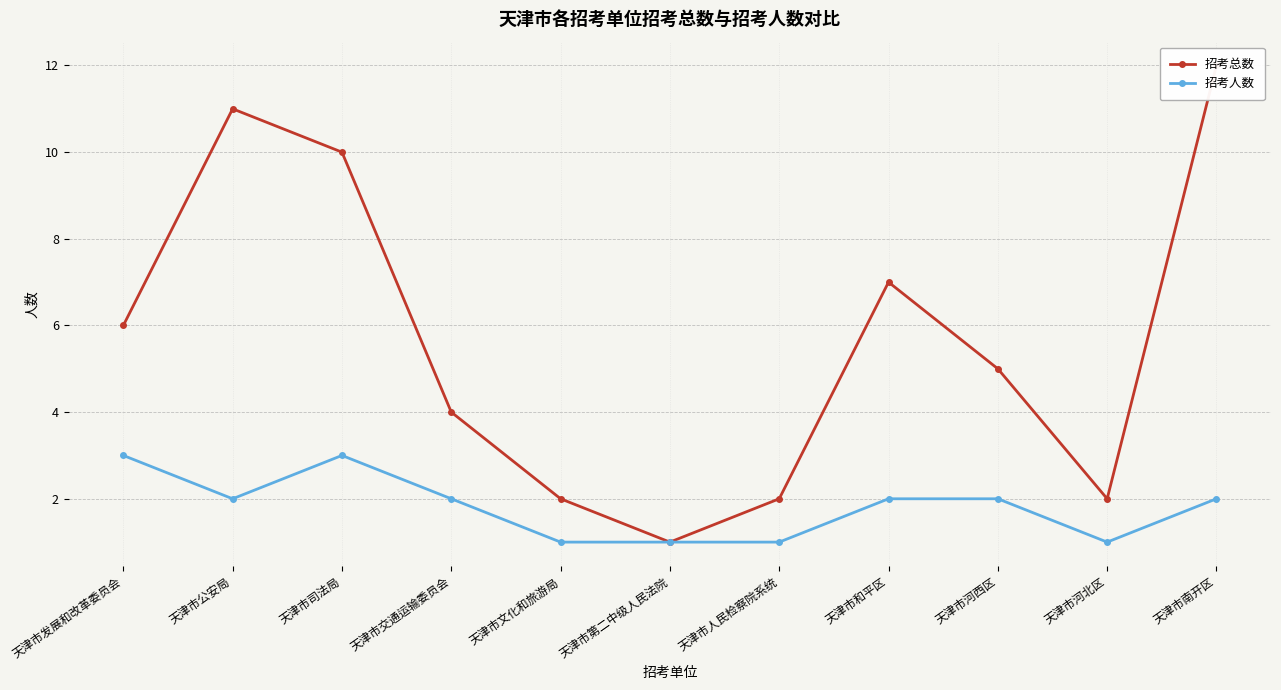

Which series changed the most between 天津市发展和改革委员会 and 天津市南开区?

招考总数